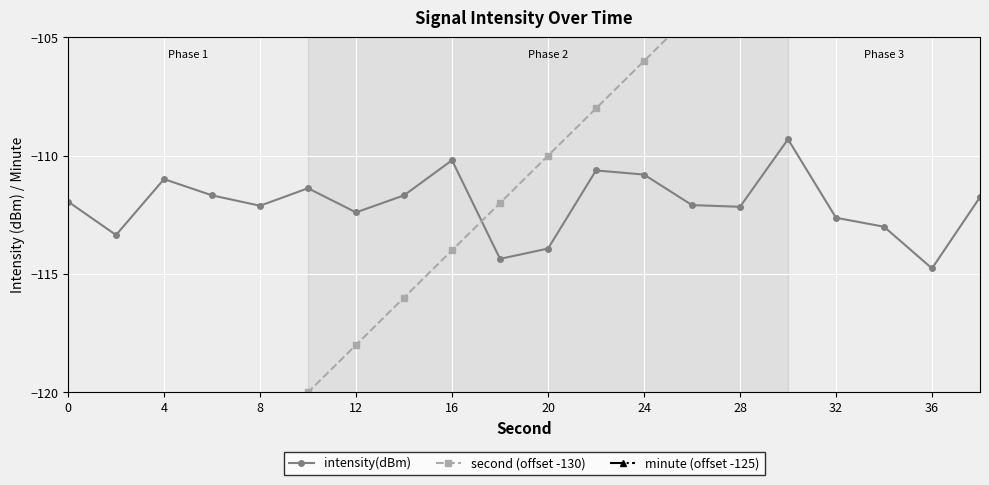

True or false: second (offset -130) has more than 1 points higher than both neighbors.

False